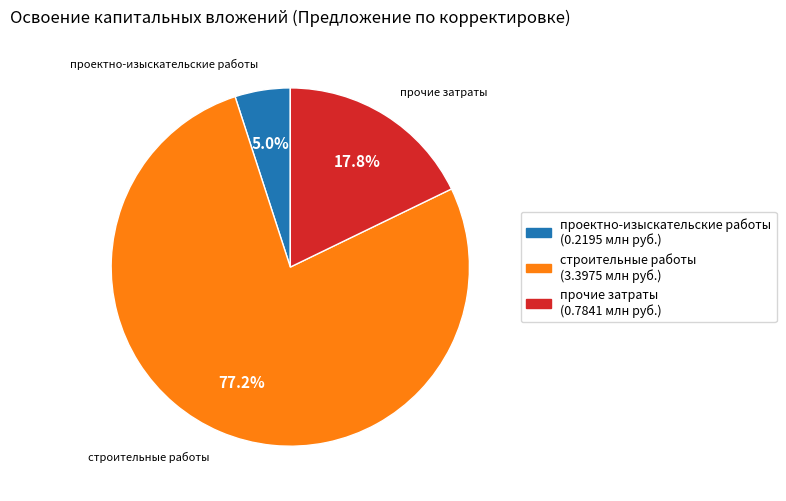

Does any single category account for the majority?

Yes